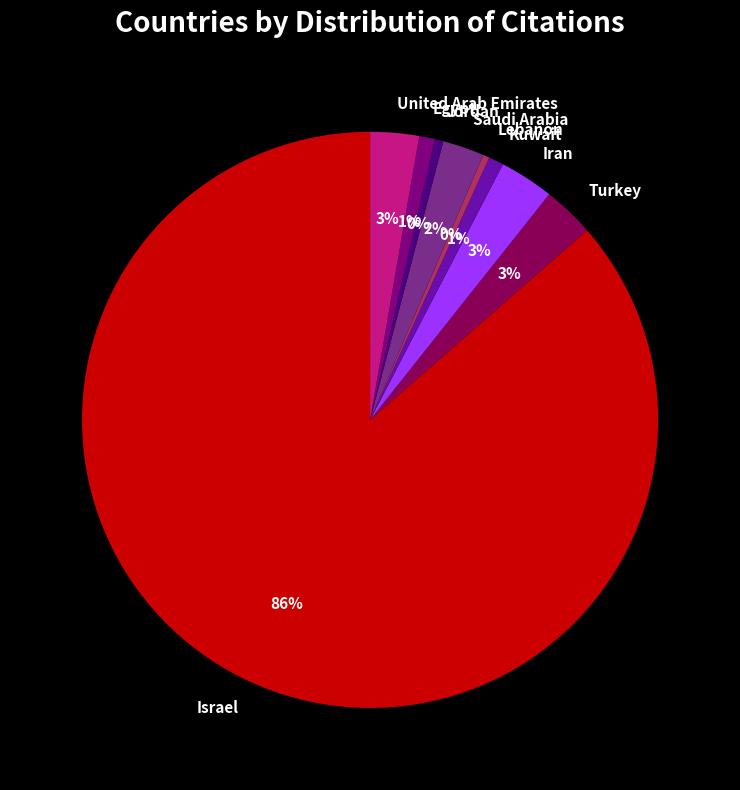

To the nearest percent, what is the average slice percentage?

11%